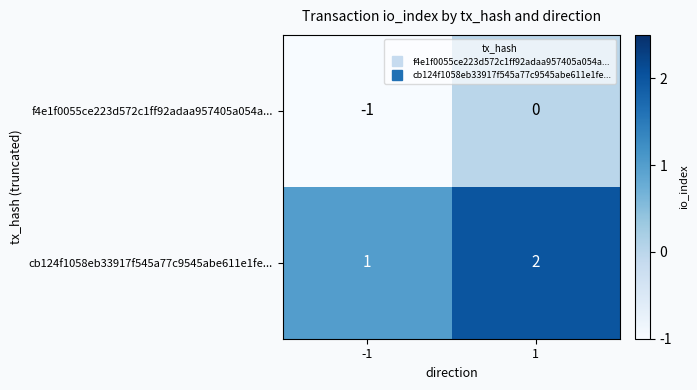

Reading left to right, transcribe all the data shown in this chart.

f4e1f0055ce223d572c1ff92adaa957405a054a...: -1	0
cb124f1058eb33917f545a77c9545abe611e1fe...: 1	2